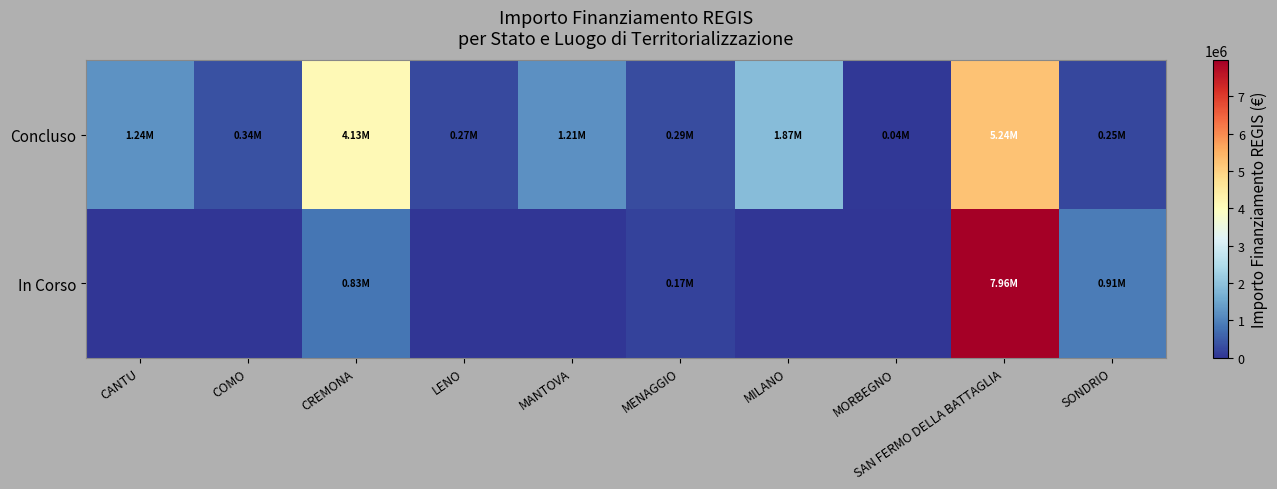

What is the spread (max minus min) of values at LENO?

269021.9